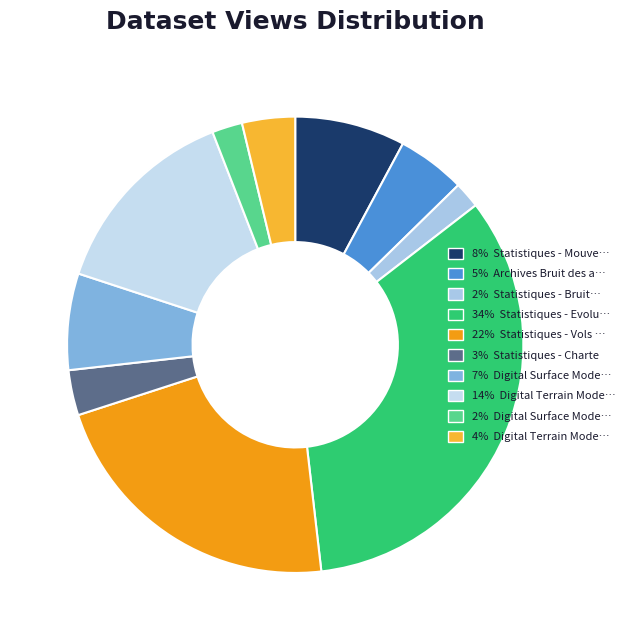

Rank the categories by value from lowest to highest.

Statistiques - Bruit des avions, Digital Surface Model (ICAO), Statistiques - Charte, Digital Terrain Model (ICAO), Archives Bruit des avions, Digital Surface Model (high), Statistiques - Mouvements, Digital Terrain Model (high), Statistiques - Vols de nuit, Statistiques - Evolution du trafic